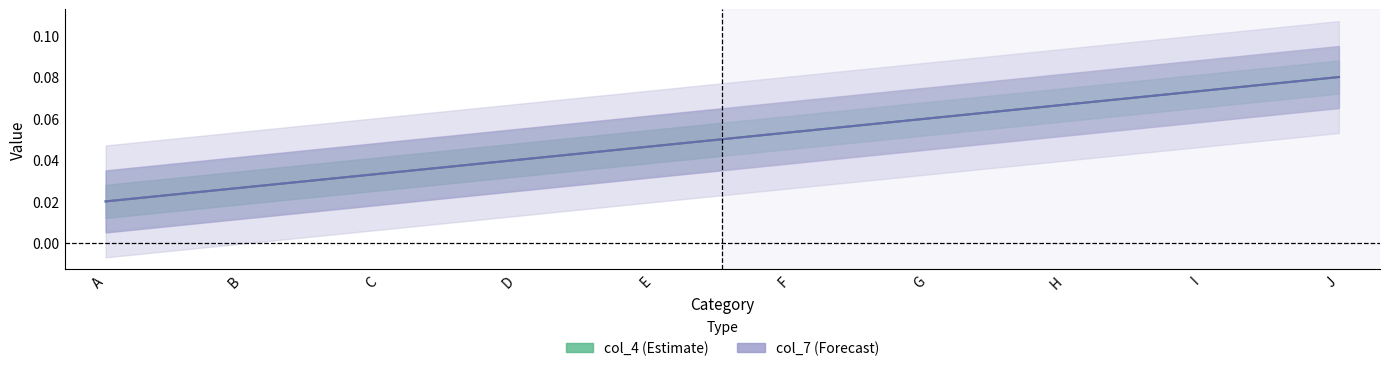

What are all the series names shown in the legend?

col_4, col_7